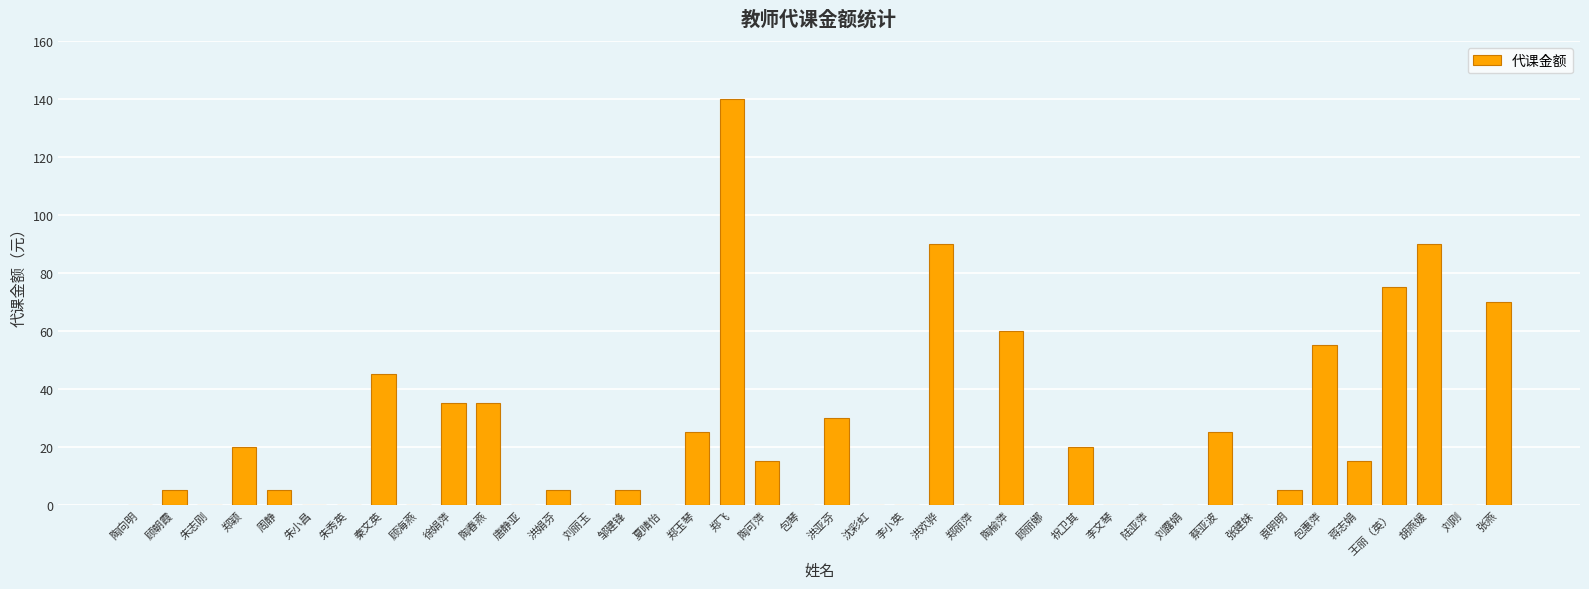

What is the change in value from 秦文英 to 蒋志娟?

-30